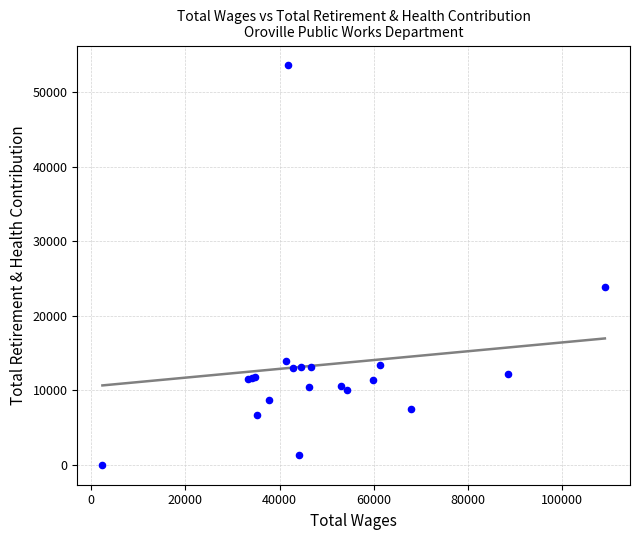

What Y value in the scatter plot is closest to 26785?

23822